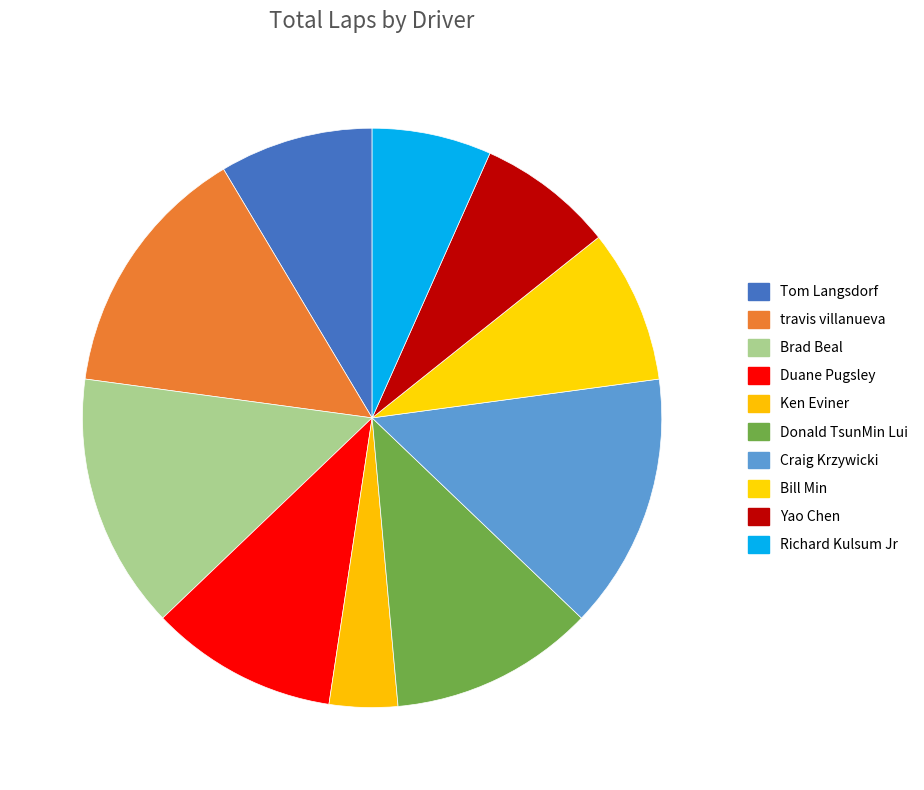

Is it true that Duane Pugsley is 1% of the pie?

False